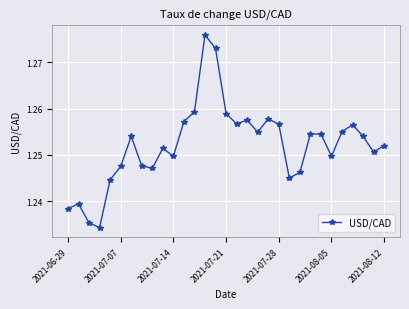

How many values are between 1 and 2?

31